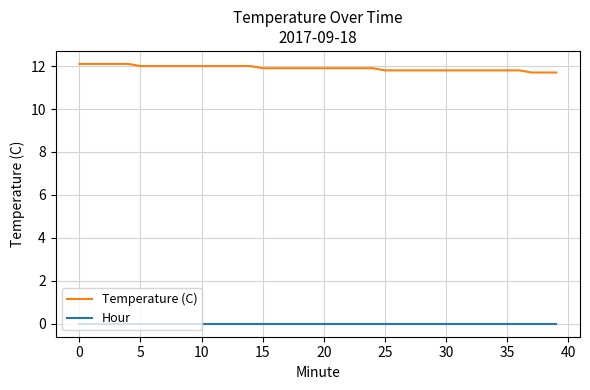

Which series has the largest total across all categories?

Temperature (C)